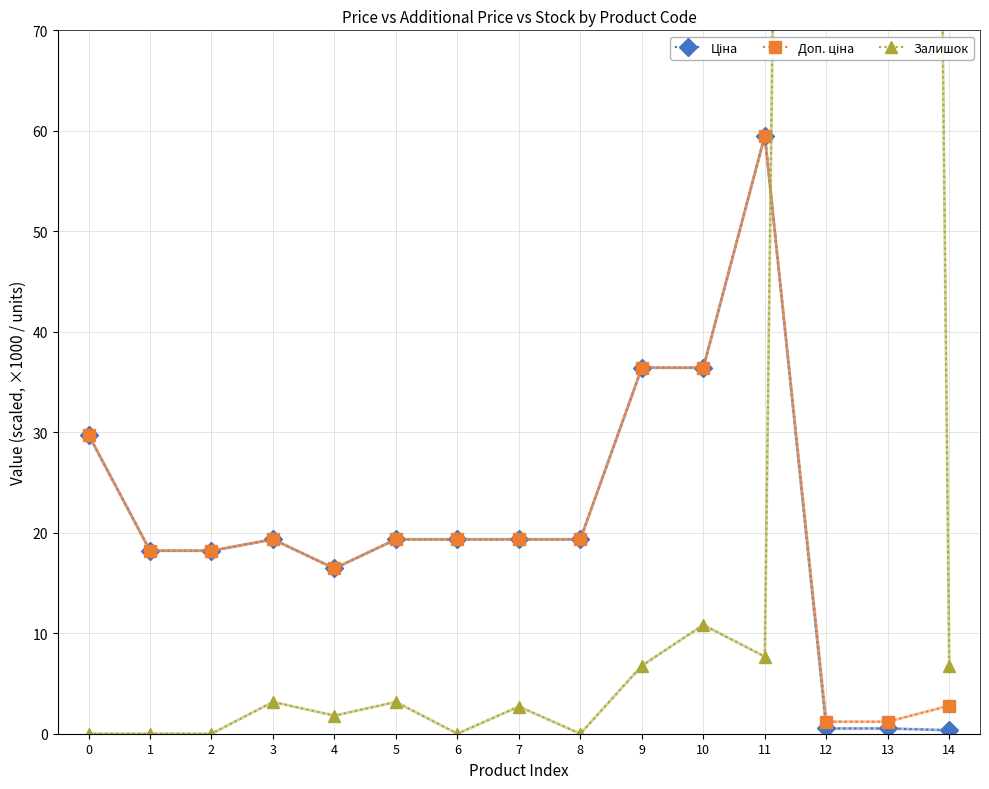

What is the sum of all Ціна values?

313.1